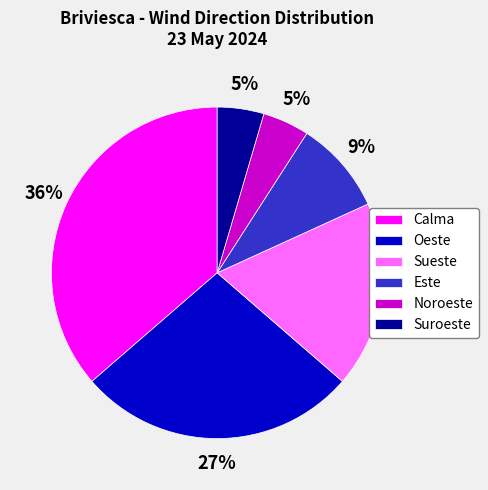

Does any single category account for the majority?

No